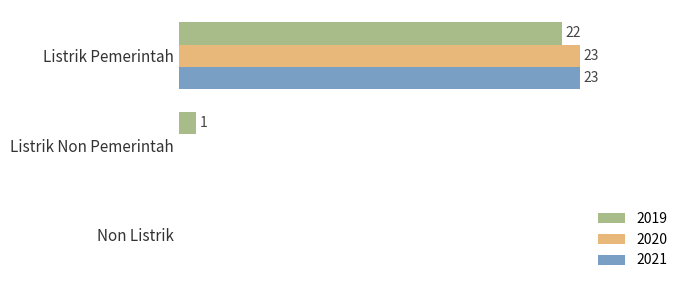

At which label does 2020 reach its minimum?

Listrik Non Pemerintah